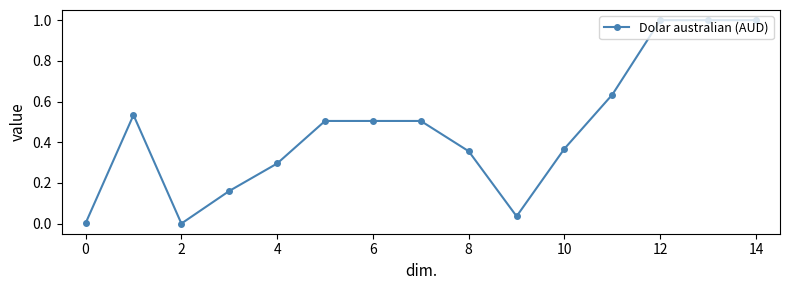

What is the sum of all values?

6.9